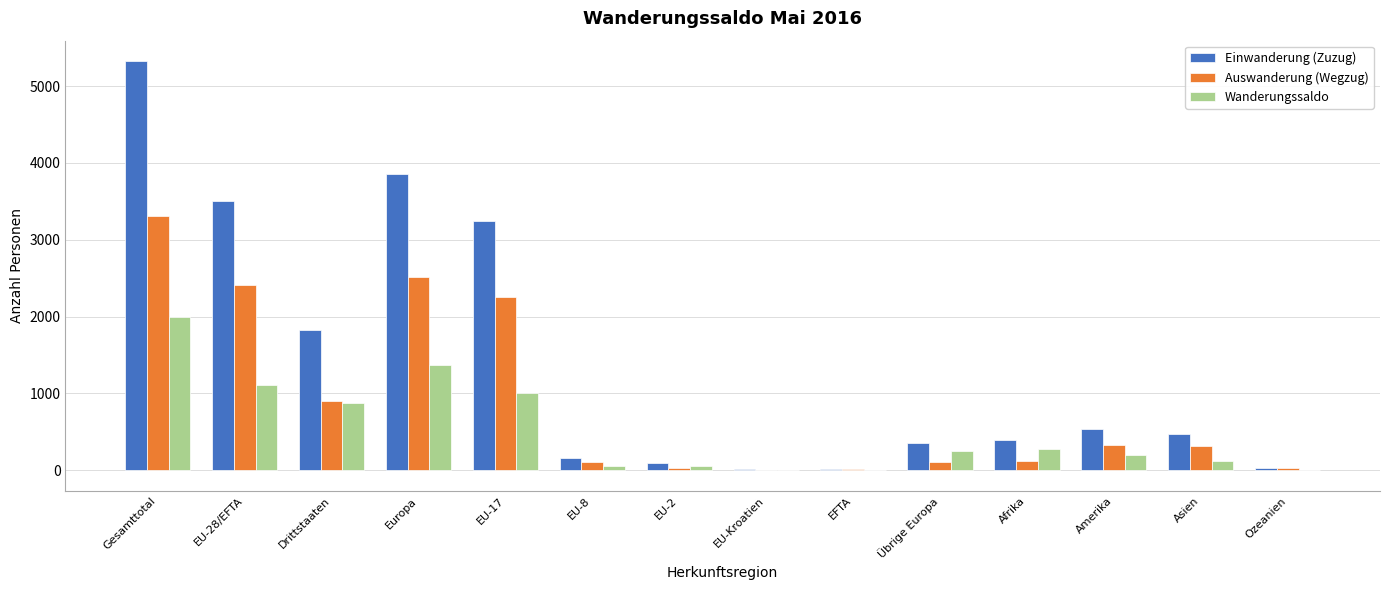

The value of Wanderungssaldo at Asien is 125. True or false?

True